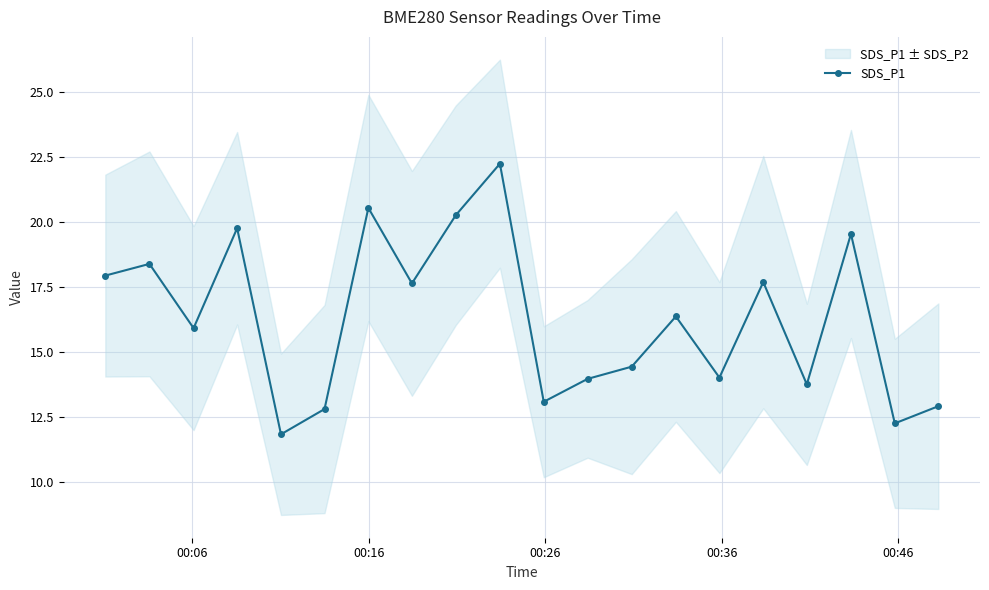

How many interior local peaks does the SDS_P1 series have?

7